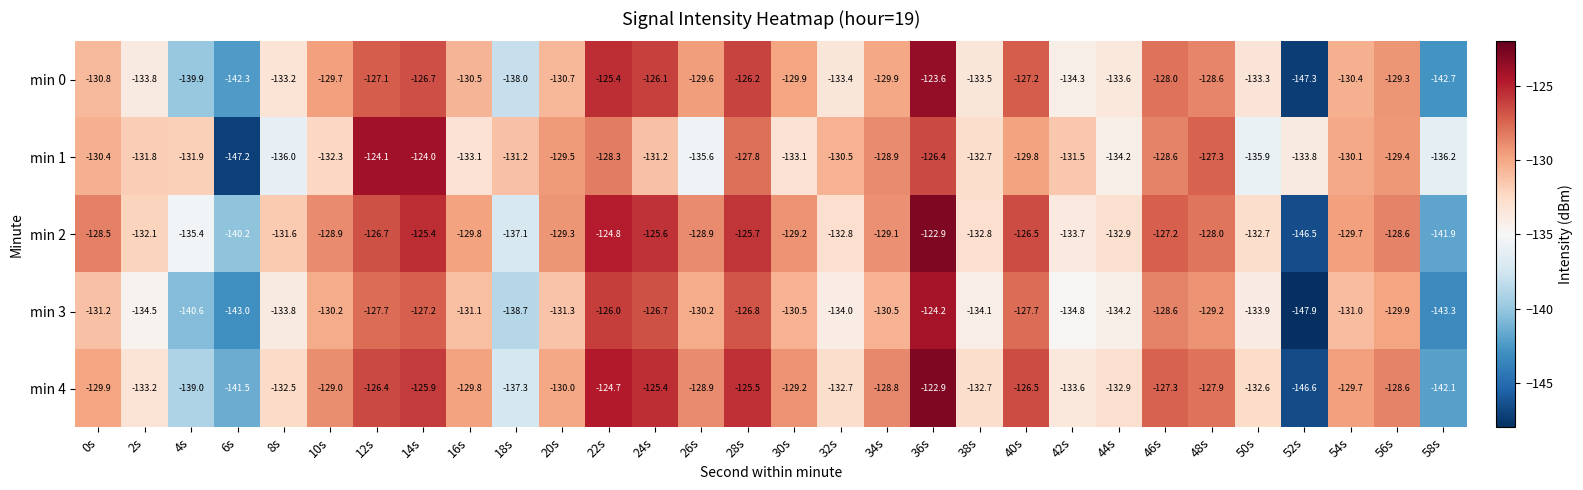

List the series in order of their overall mean, lowest first.

min 3, min 0, min 1, min 4, min 2